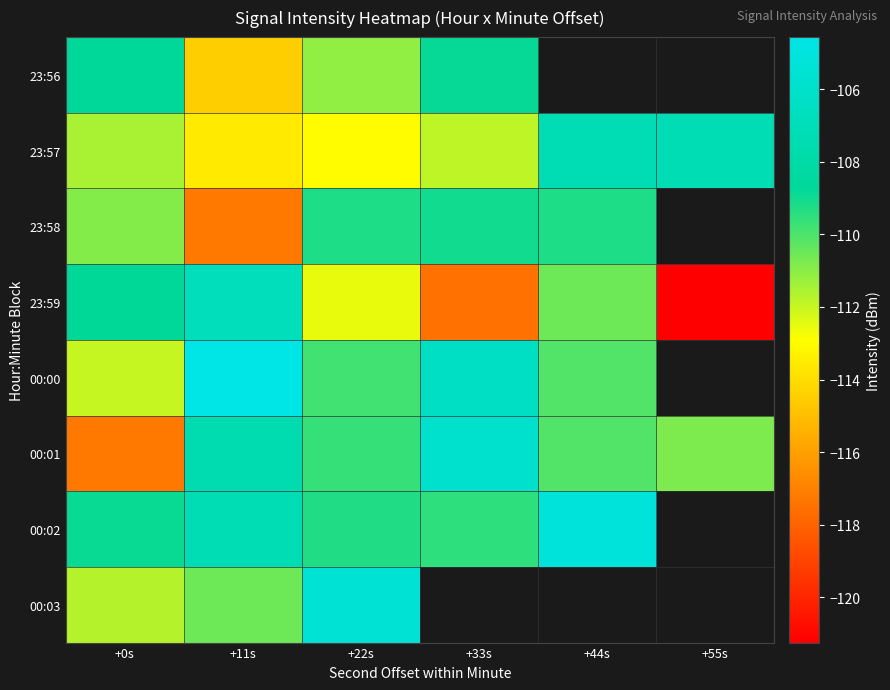

What is the difference between the 00:02 values at +33s and +22s?

0.2